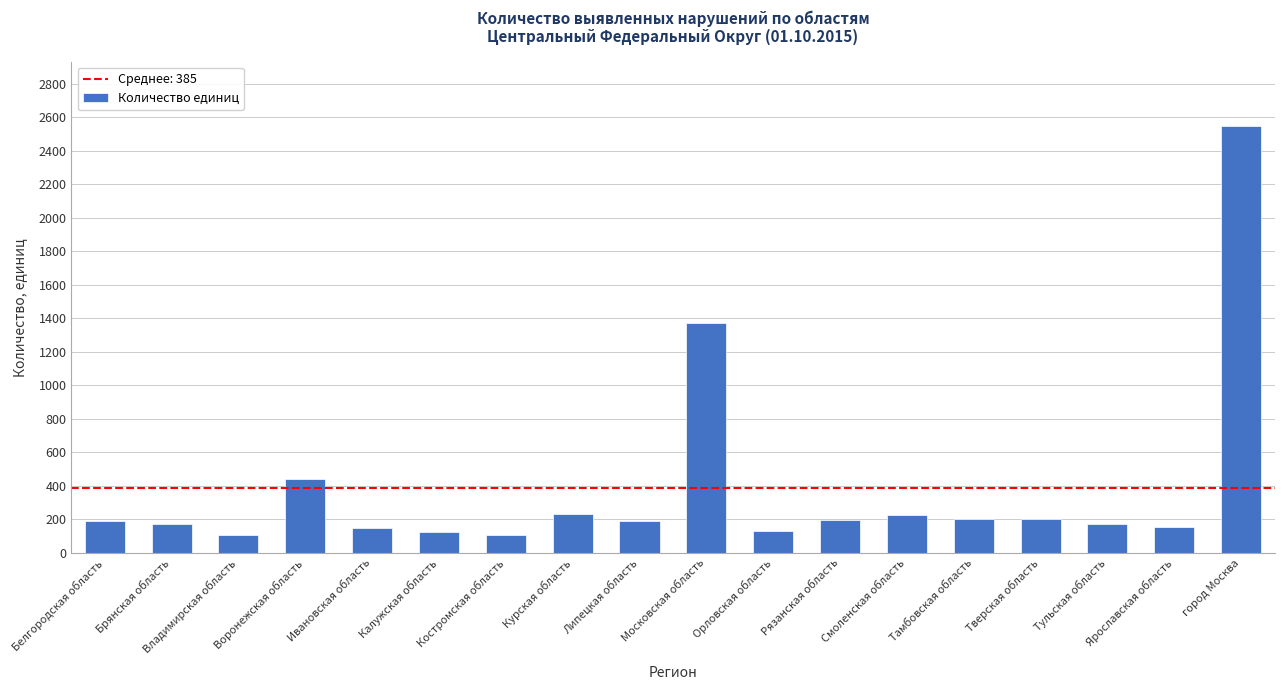

Which has a higher value, Смоленская область or Тверская область?

Смоленская область